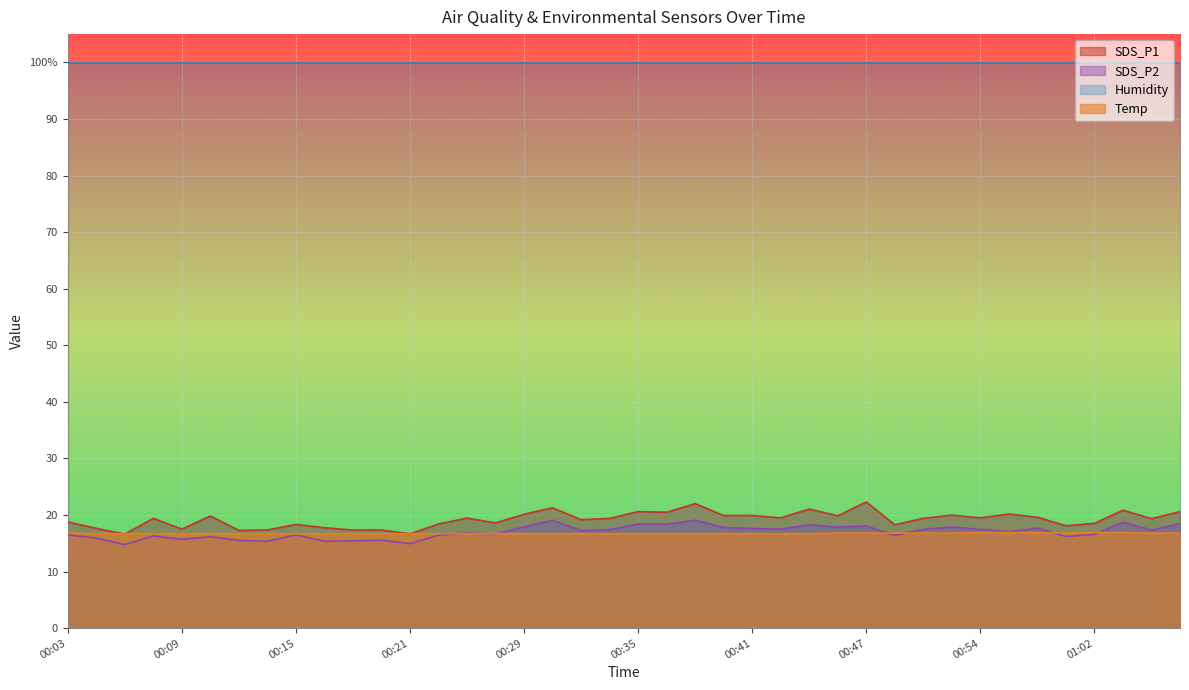

What is the spread (max minus min) of values at 00:19?

1.8